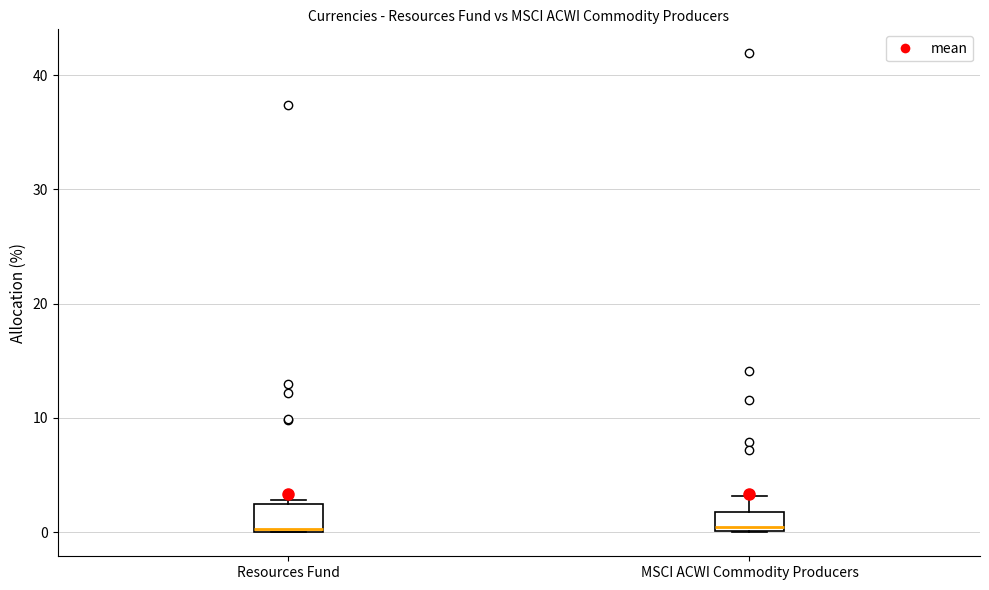

Reading left to right, transcribe this box plot: for each box, give where its median line is, the range the box spans, and where its two whiskers end, as read against the y-axis. The values are not printed on the chart, so give them approximately, as read against the axis.

Resources Fund: median 0, box 0 to 2, whiskers 0 to 3
MSCI ACWI Commodity Producers: median 1, box 0 to 2, whiskers 0 to 3